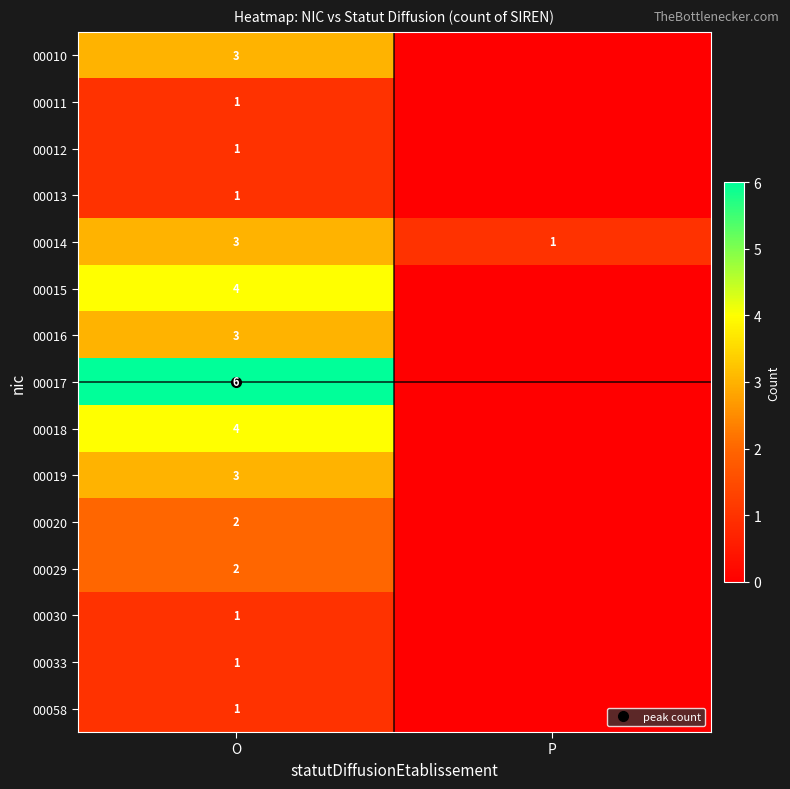

At which category is the sum across all series the highest?

O